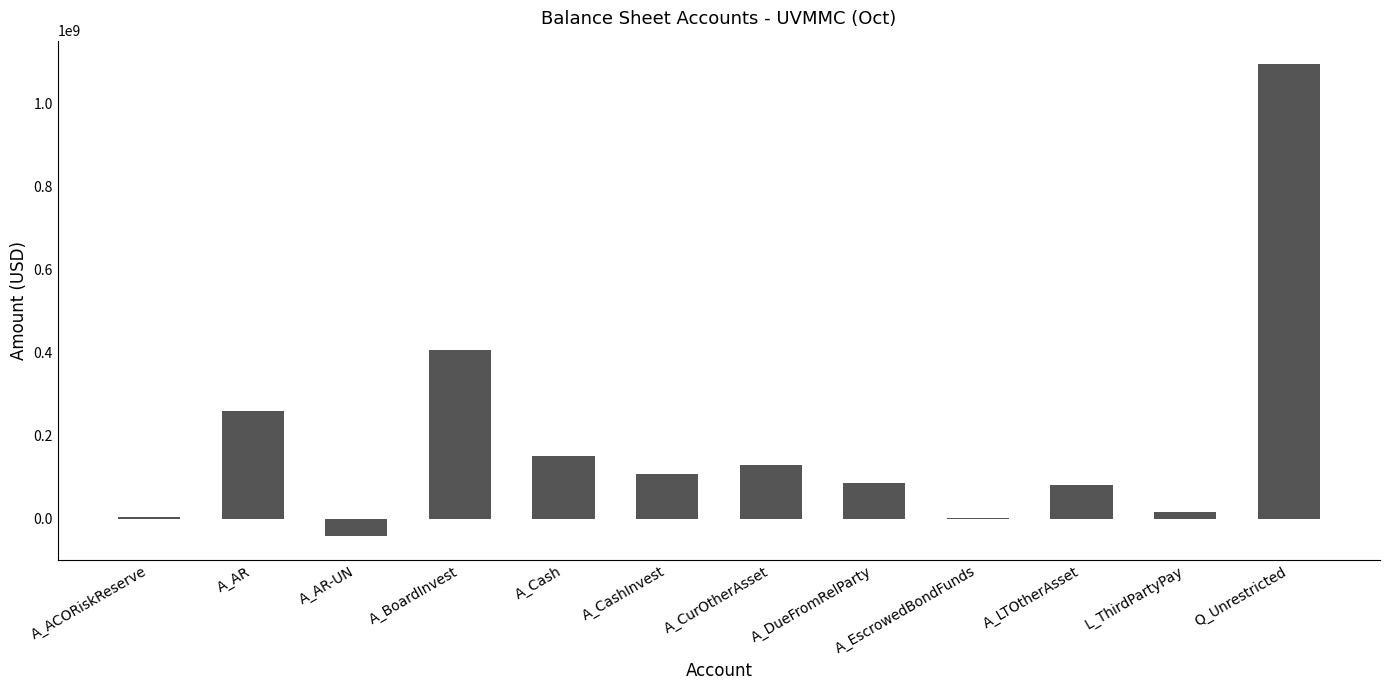

Approximately how many times larger is the value at A_CurOtherAsset compared to A_BoardInvest?

0.3